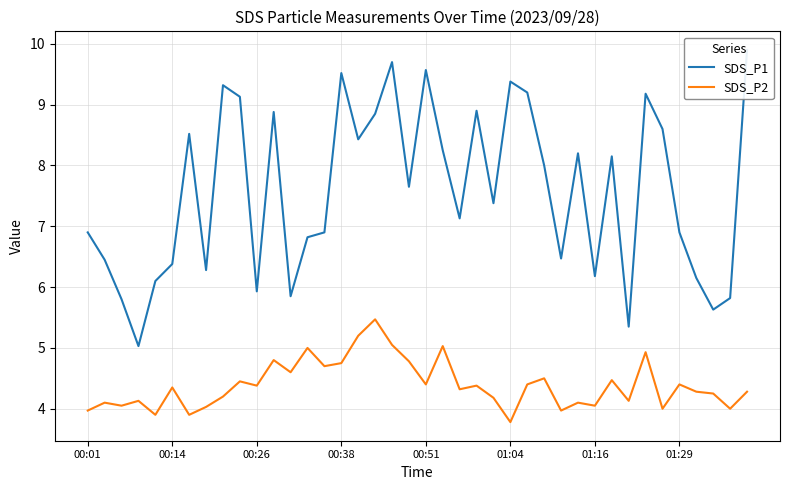

What is the smallest value displayed?

3.8